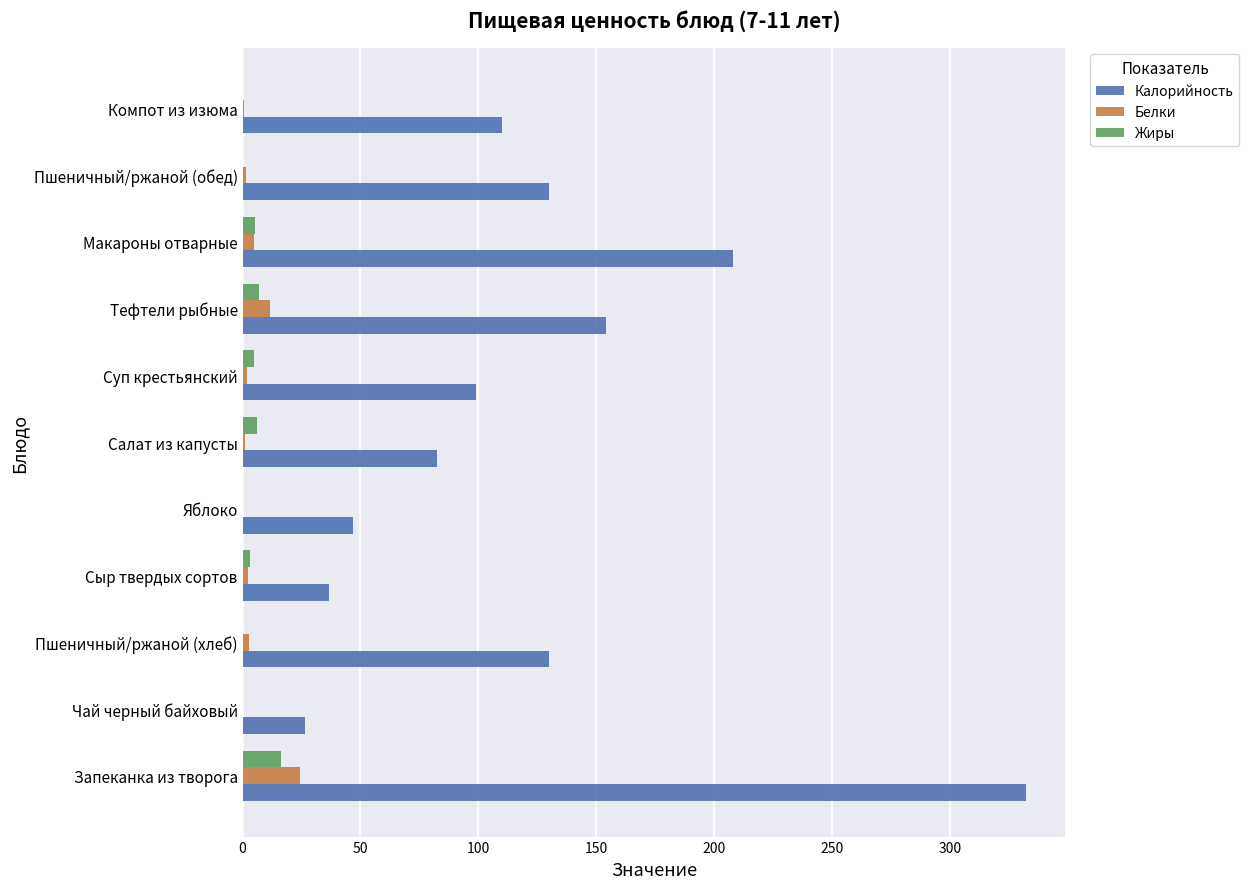

Which series changed the most between Яблоко and Компот из изюма?

Калорийность